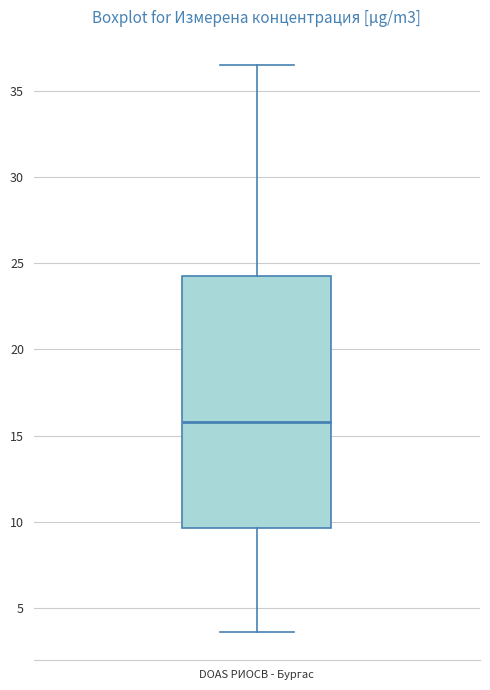

Read this box plot against the y-axis: the position of the median line, the range covered by the box, and the ends of both whiskers. The values are not printed on the chart, so give them approximately, as read against the axis.

median 16.0, box 9.5 to 24.5, whiskers 3.5 to 36.5